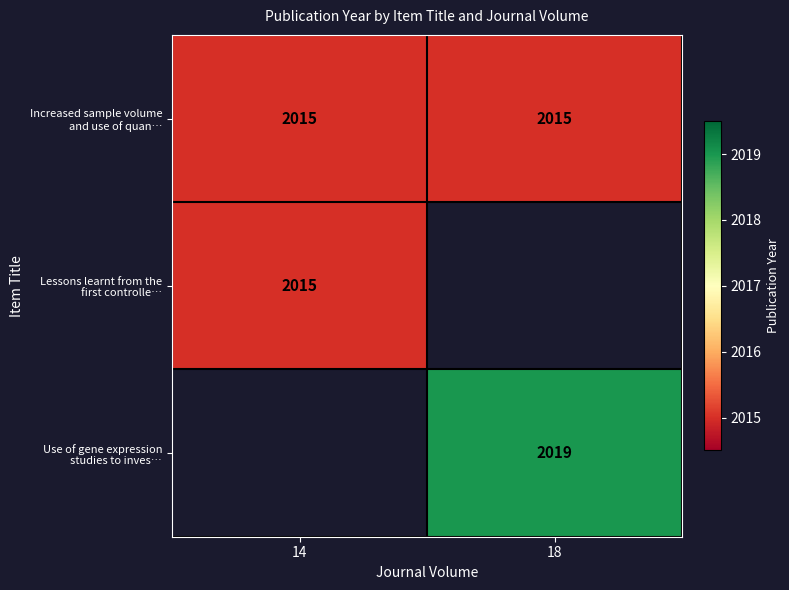

List the labels in order of Lessons learnt from the first controlle… value, smallest first.

14, 18